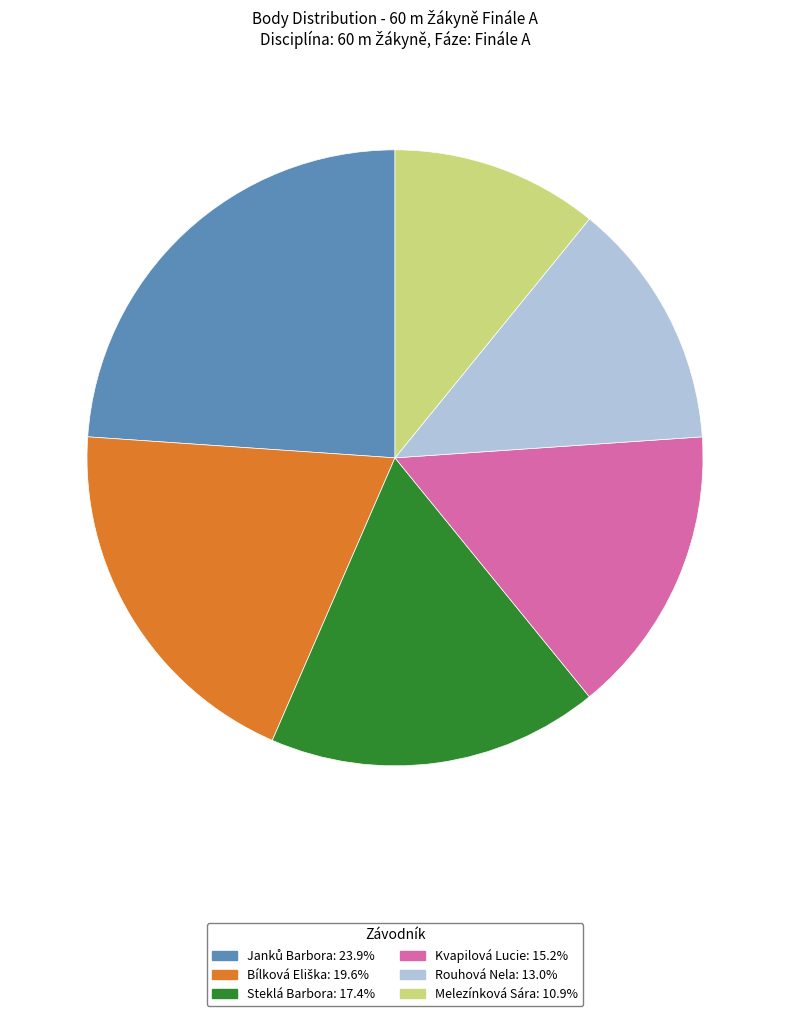

Is there a majority slice in this chart?

No